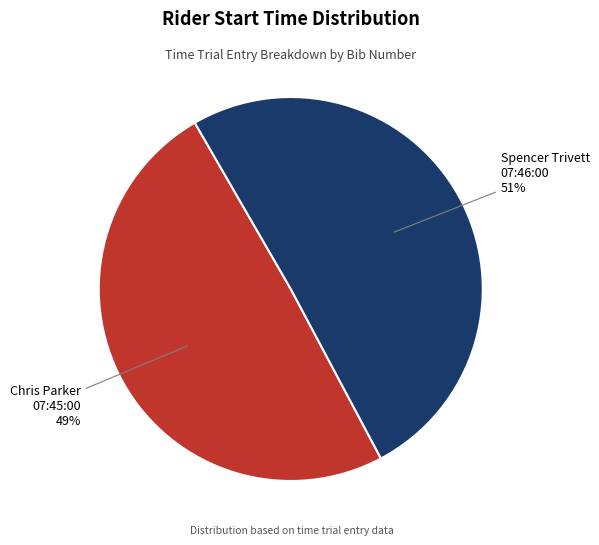

Is there a majority slice in this chart?

Yes